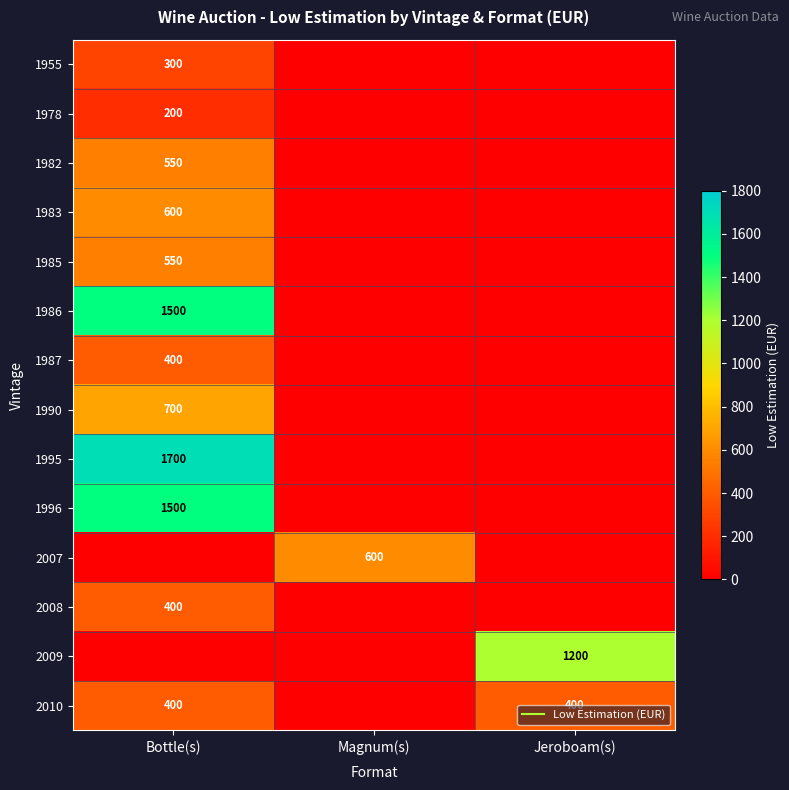

What is the difference between the 1982 values at Jeroboam(s) and Bottle(s)?

550